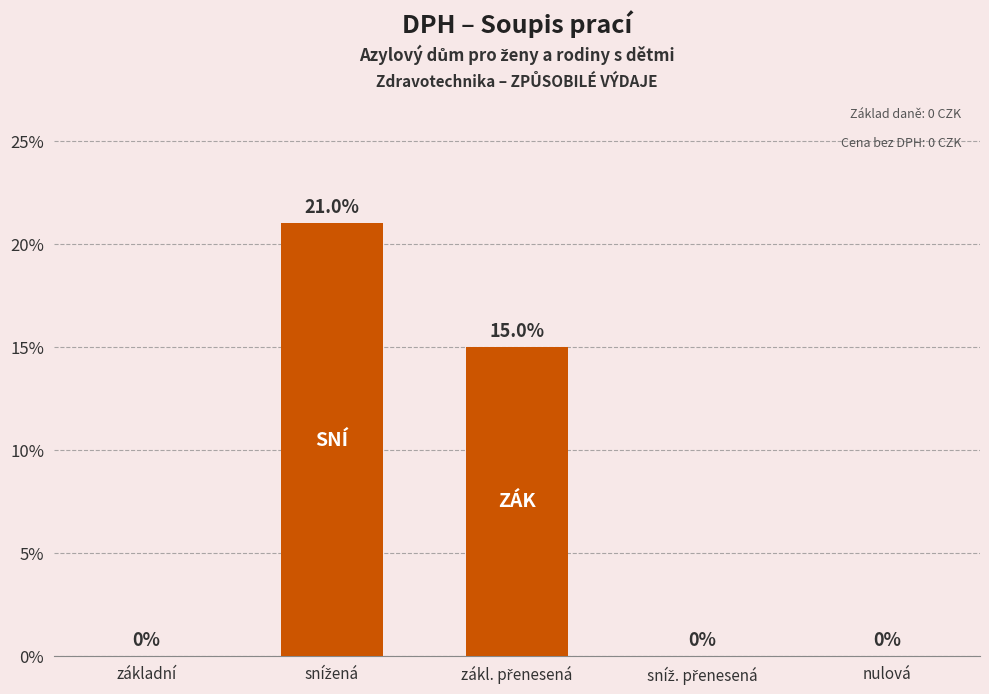

Between nulová and základní, which is larger?

nulová